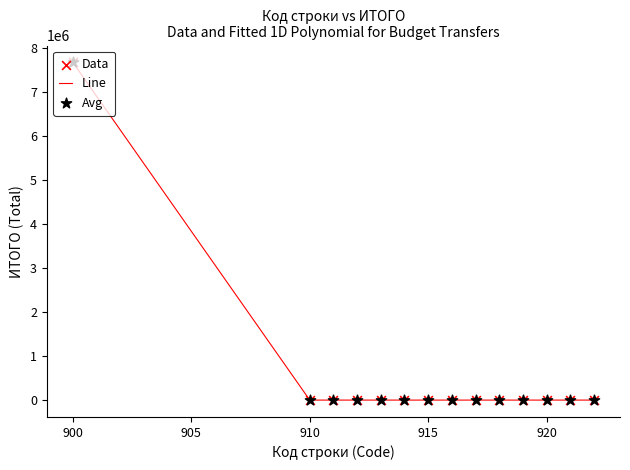

What is the greatest value displayed?

7668450